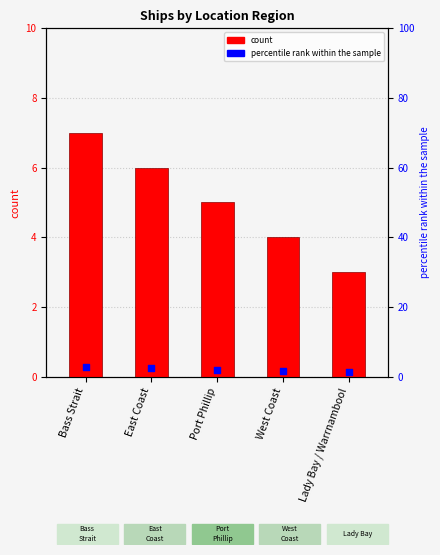

Which series has the largest Y range (max minus min)?

count